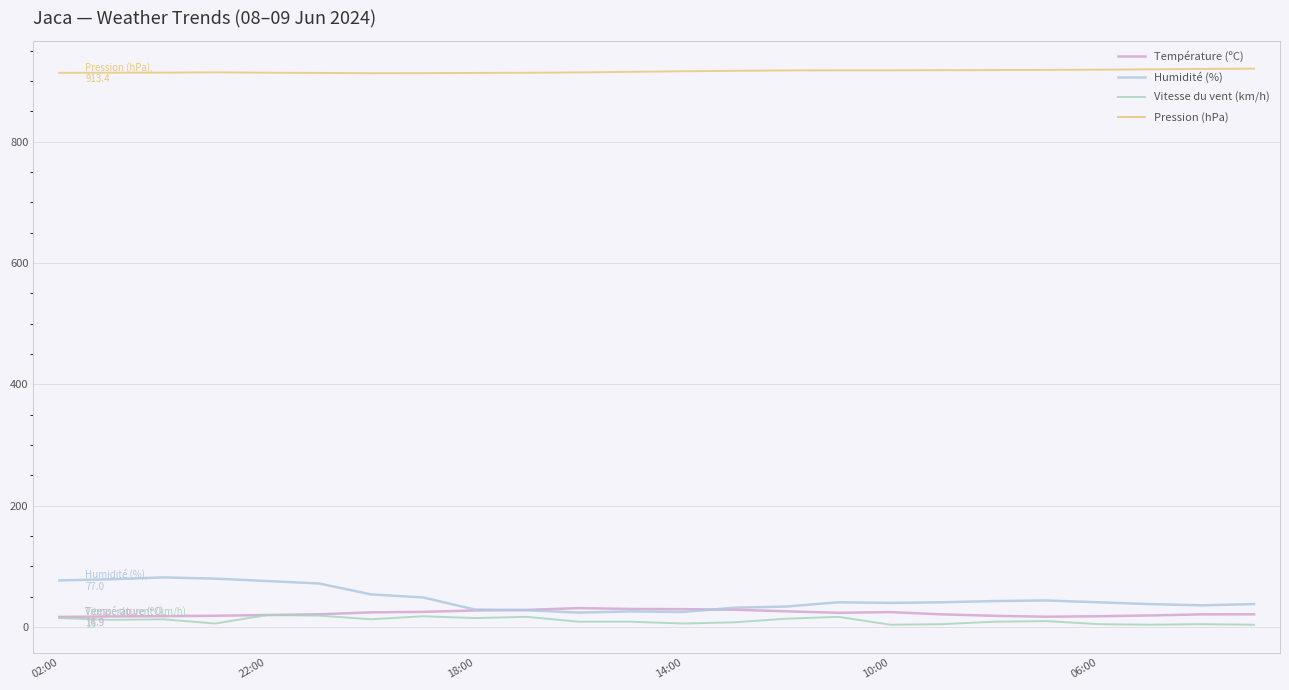

Which series has the largest total across all categories?

Pression (hPa)